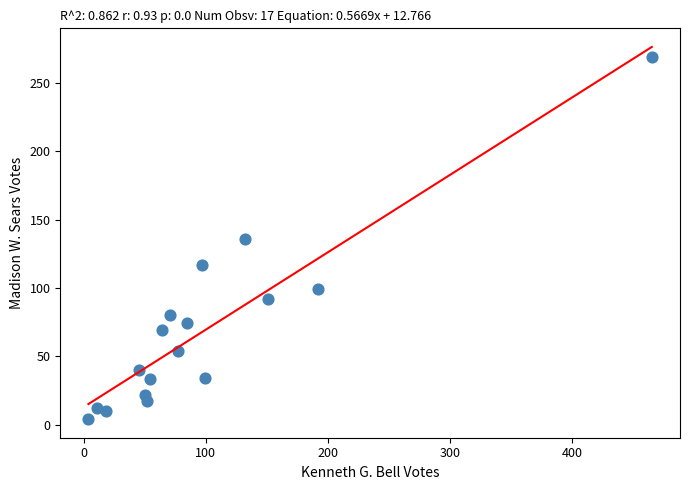

What is the range of X values (max minus min)?

461